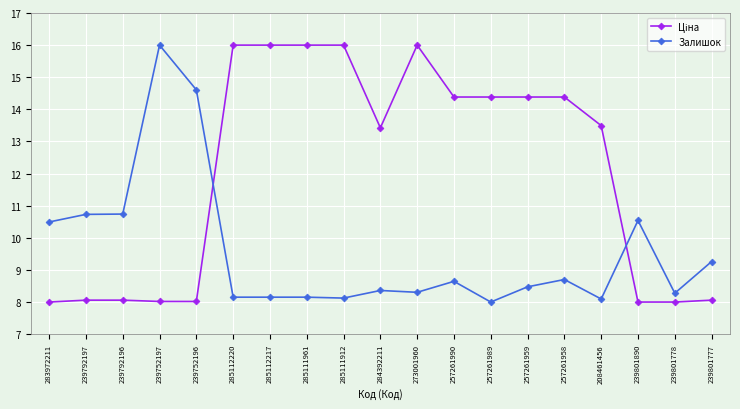

What is the value of the Залишок point at the 9th from the left?

8.1